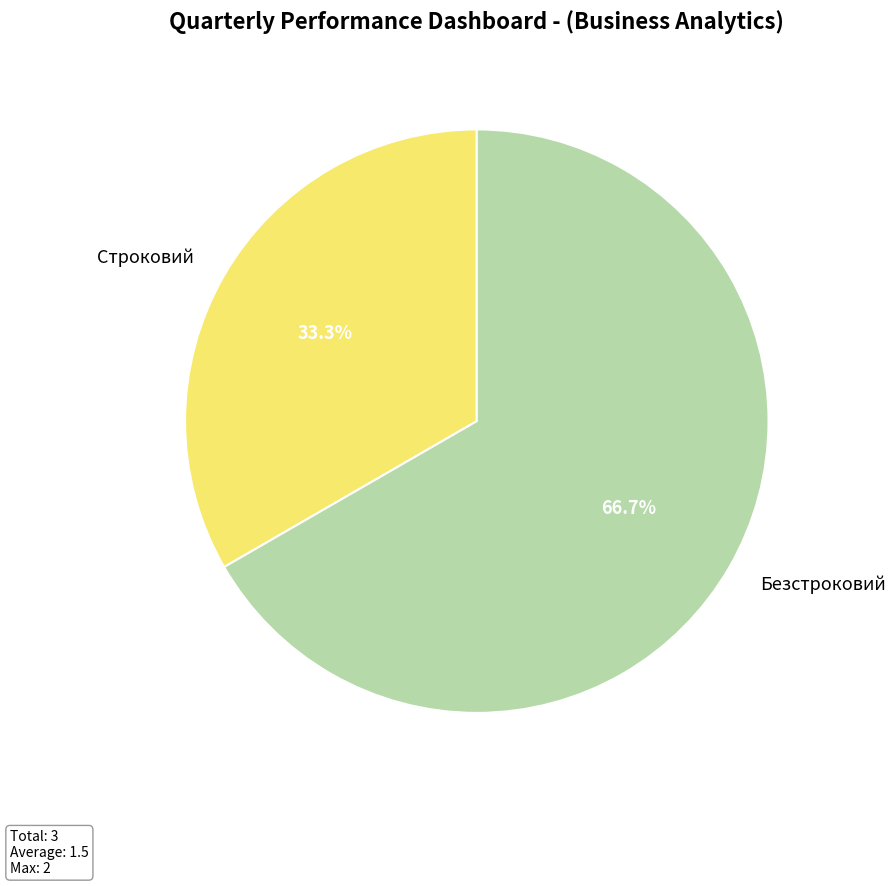

Rank the categories by value from lowest to highest.

Строковий, Безстроковий